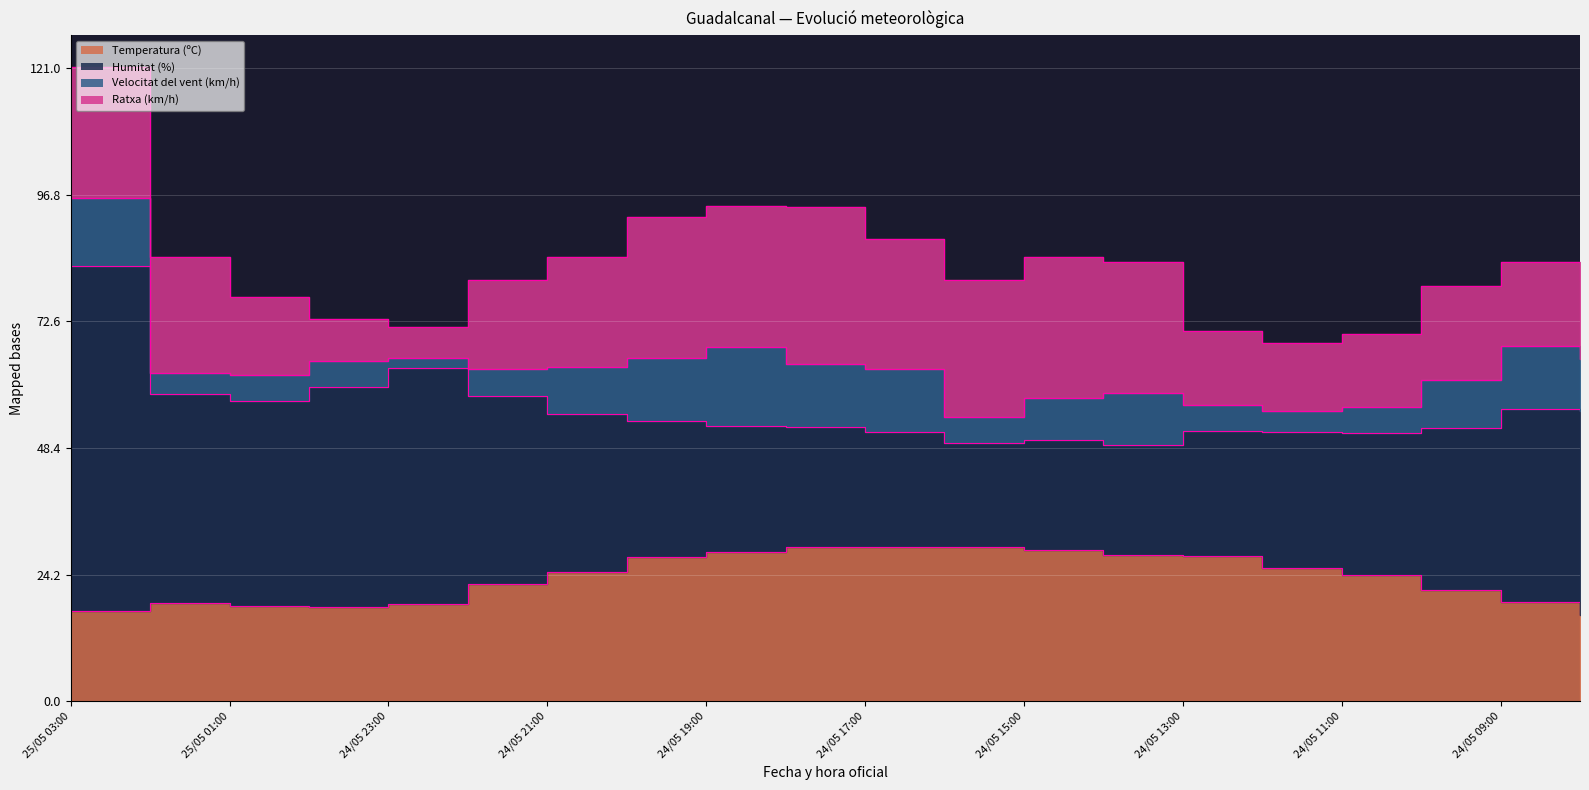

After their last crossing, which series has the higher values: Humitat (%) or Temperatura (ºC)?

Humitat (%)